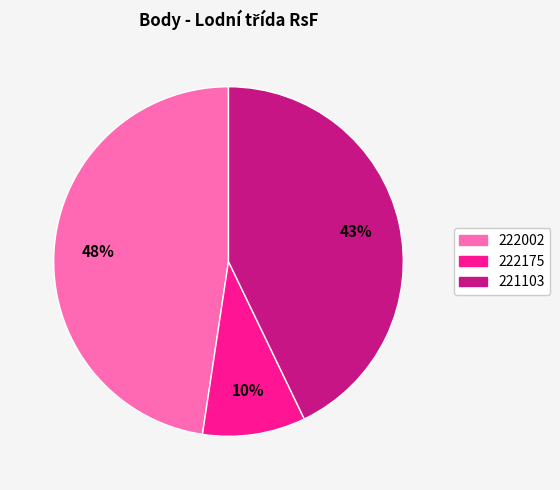

Combined, do 222002 and 222175 account for over 50%?

Yes